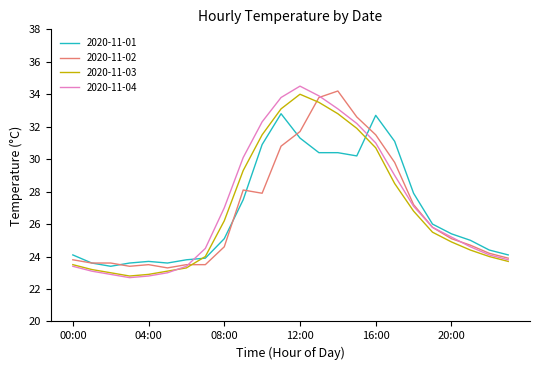

How many series are shown in this chart?

4